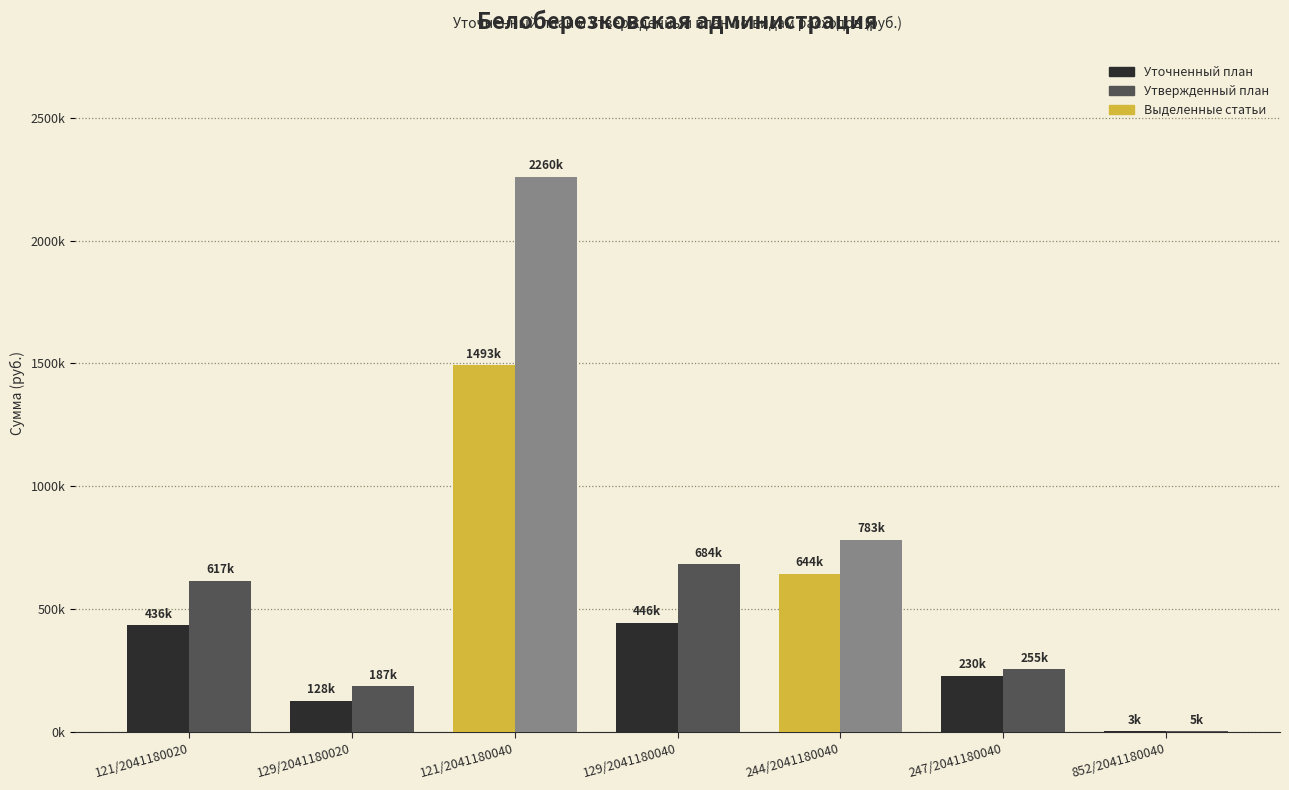

Are the bars horizontal?

No